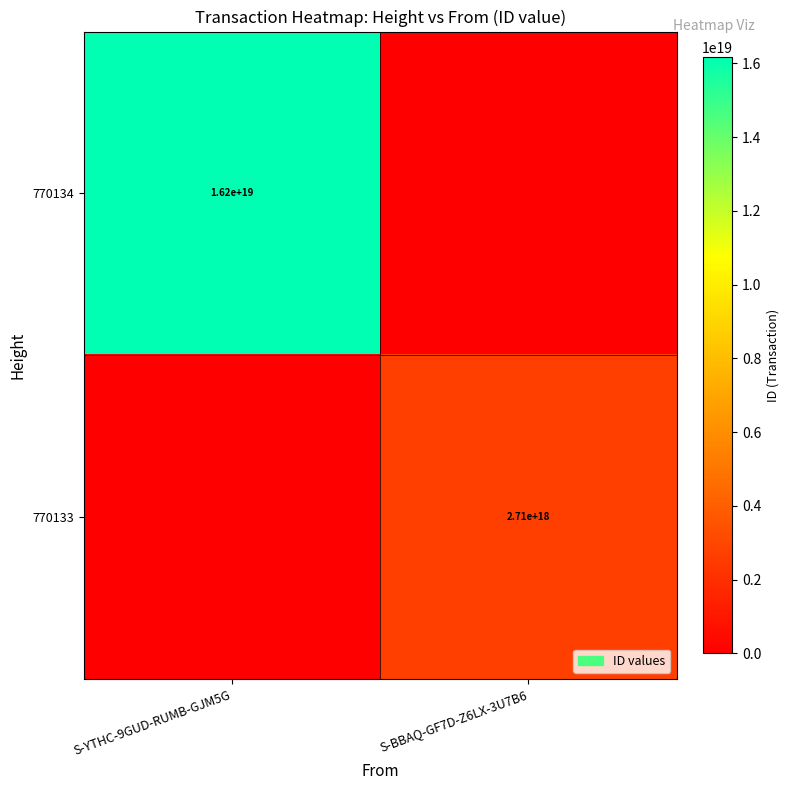

True or false: 770134 has a value of 16200000000000000000 at S-YTHC-9GUD-RUMB-GJM5G.

True